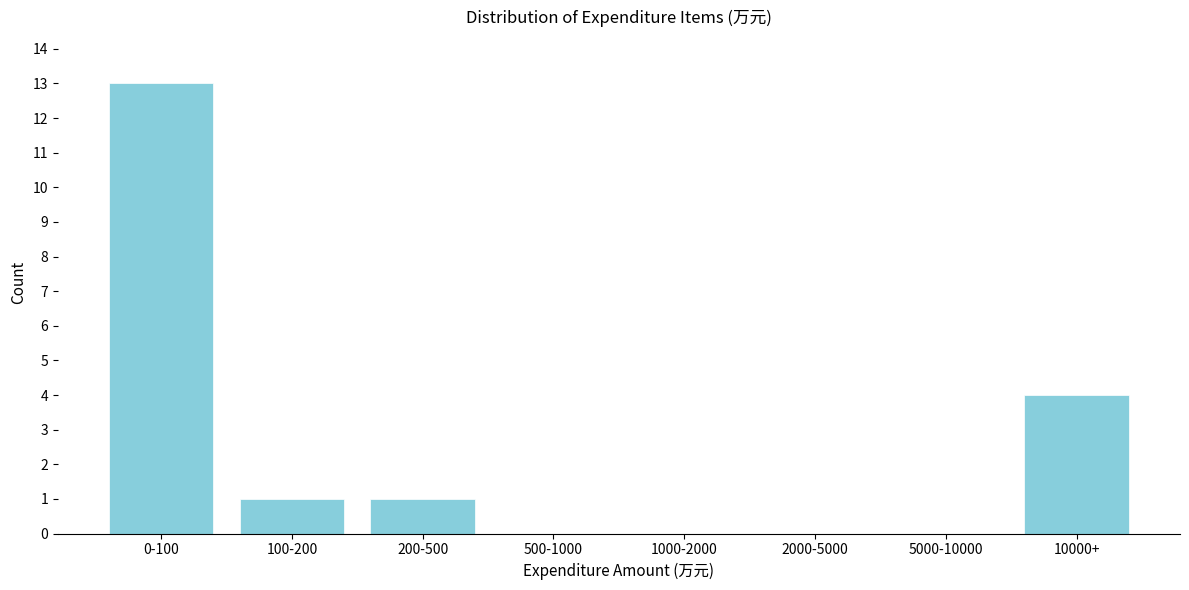

Reading left to right, list all the values displayed in this chart.

0-100=13	100-200=1	200-500=1	500-1000=0	1000-2000=0	2000-5000=0	5000-10000=0	10000+=4